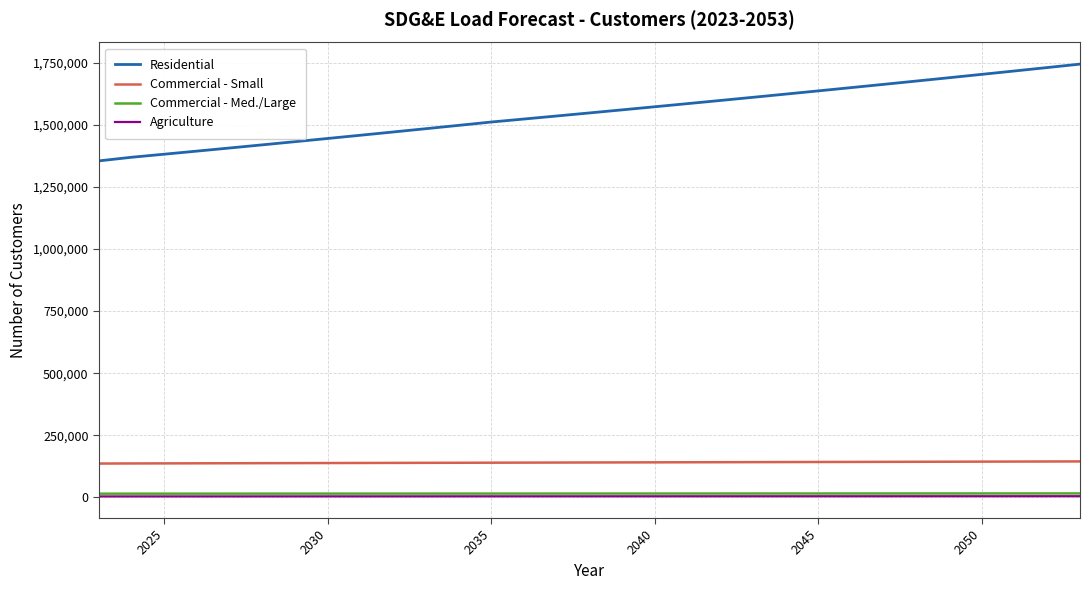

What is the highest value of the Residential series?

1744413